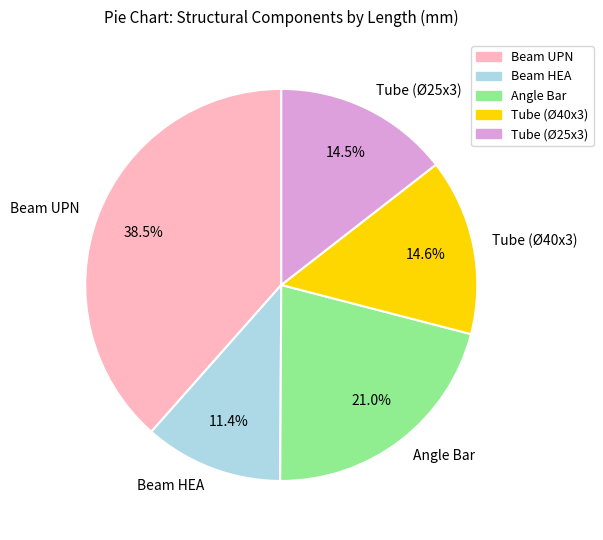

Is there a majority slice in this chart?

No